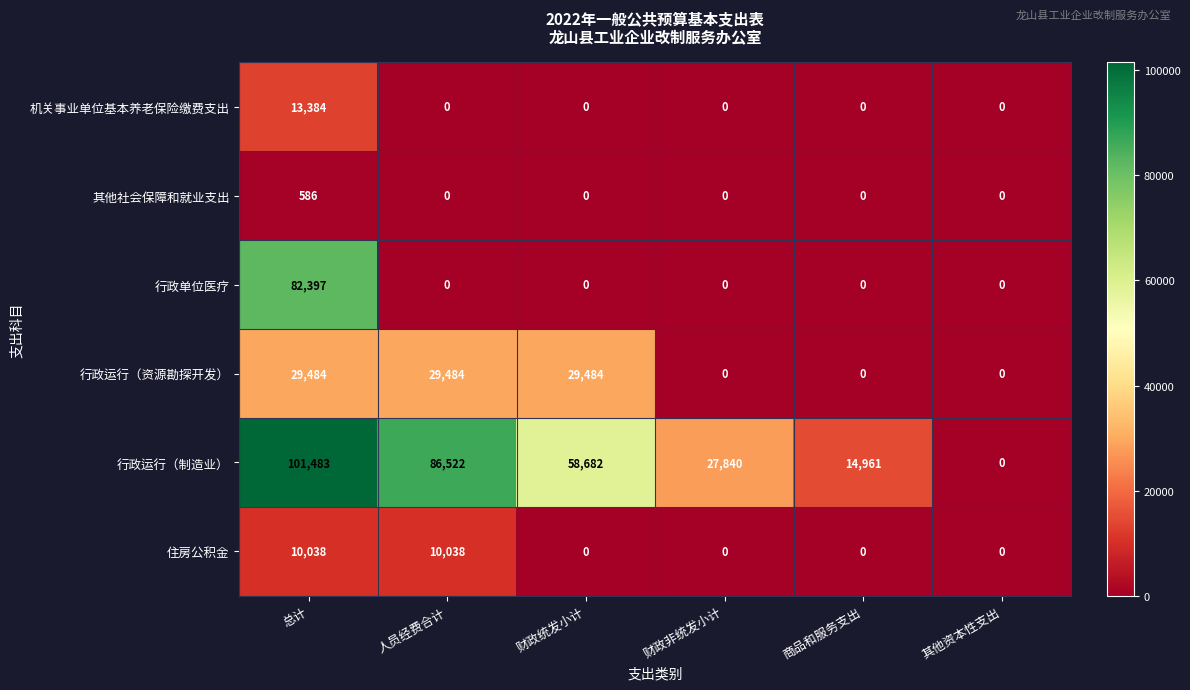

At which category is the sum across all series the highest?

总计